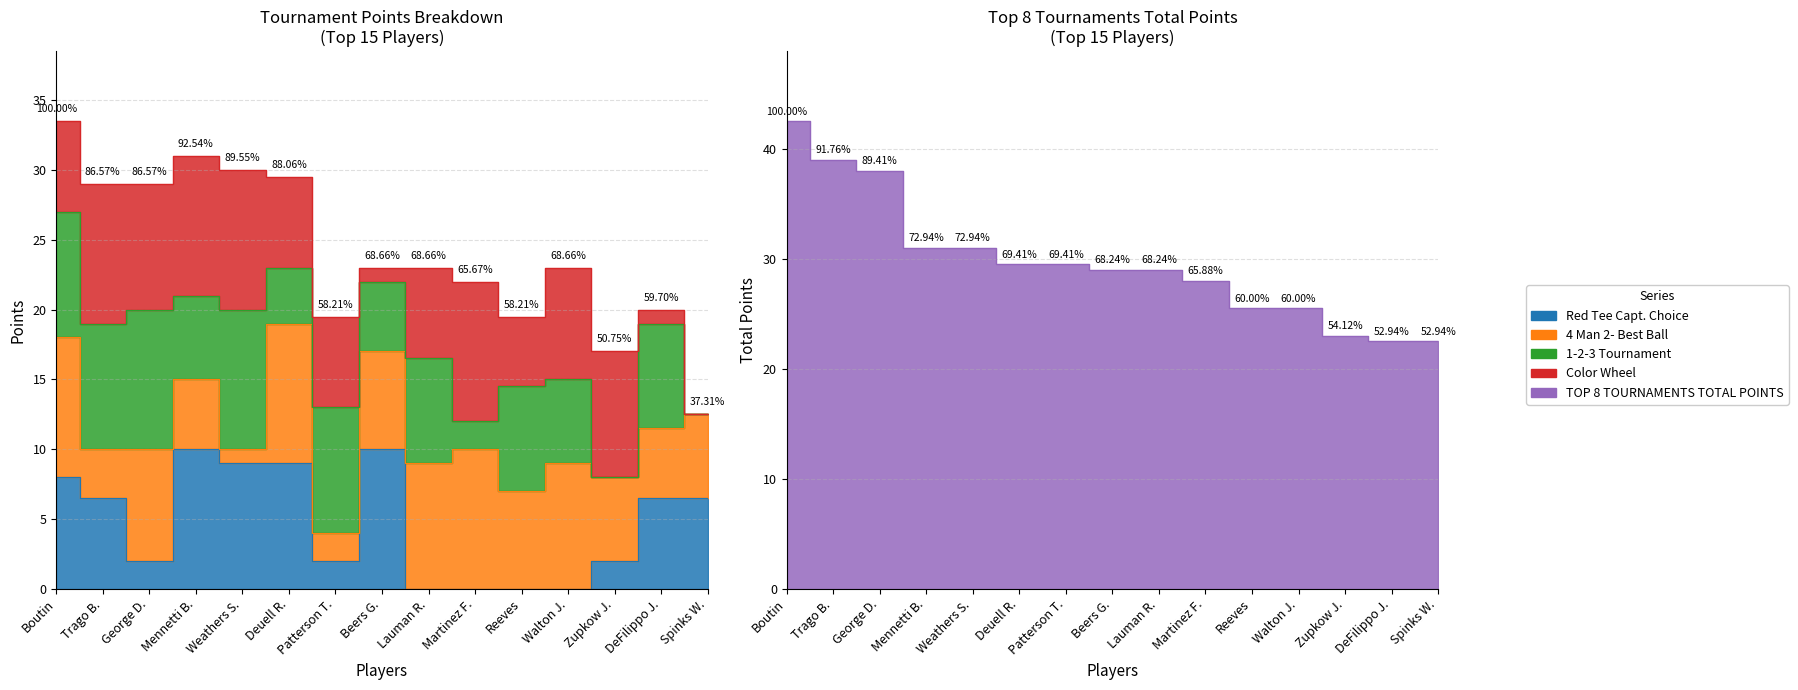

What is the spread (max minus min) of values at Martinez F.?

28.0